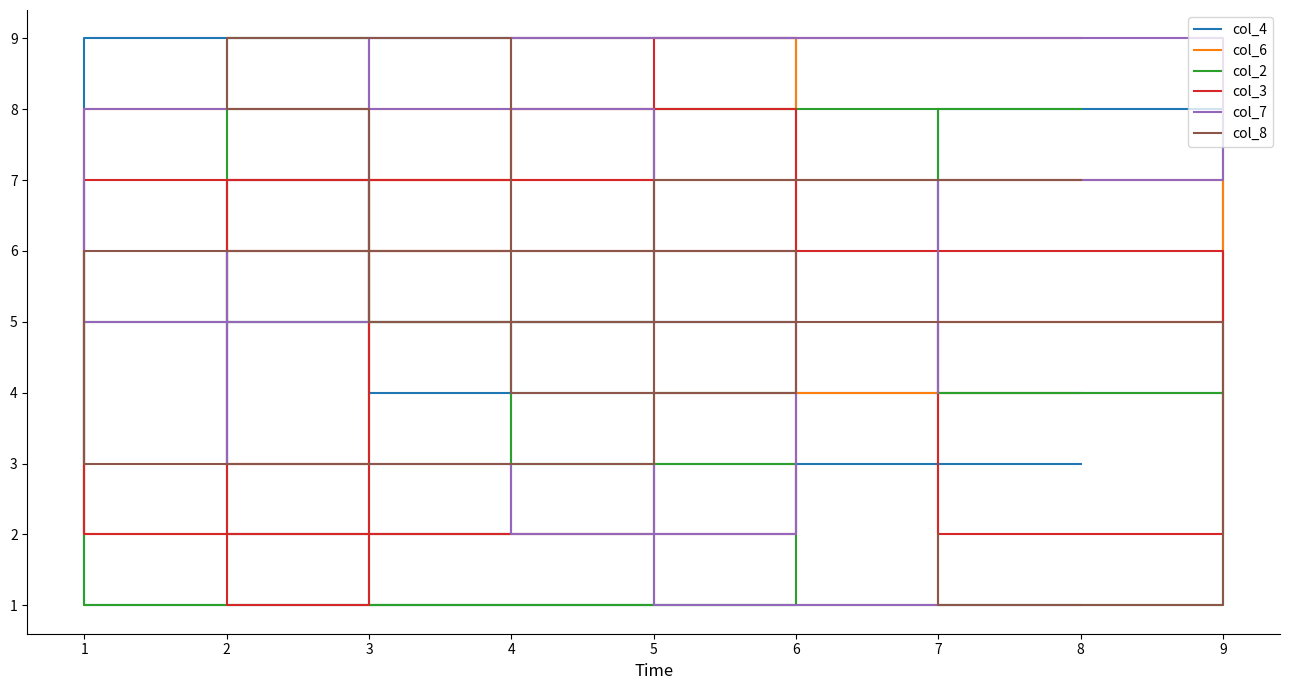

Where does the col_6 series first go above 5?

1